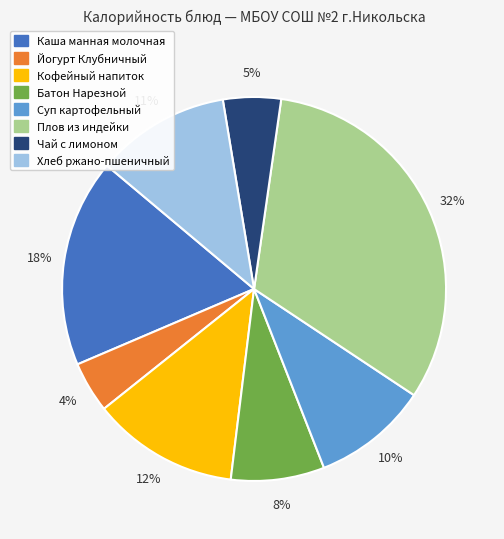

The Хлеб ржано-пшеничный slice represents 11% of the pie. True or false?

True